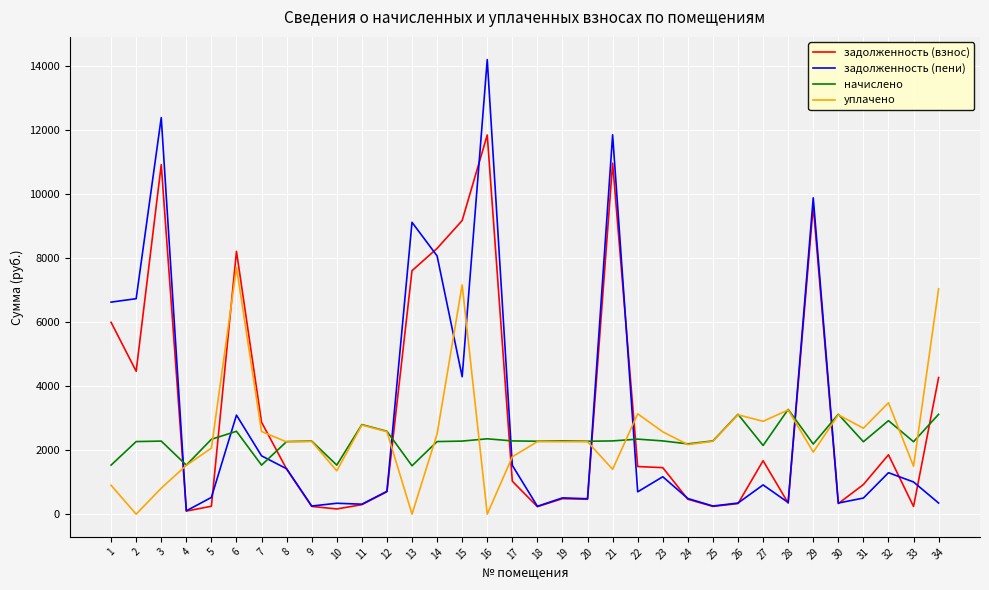

Which series has the largest total across all categories?

задолженность (взнос)